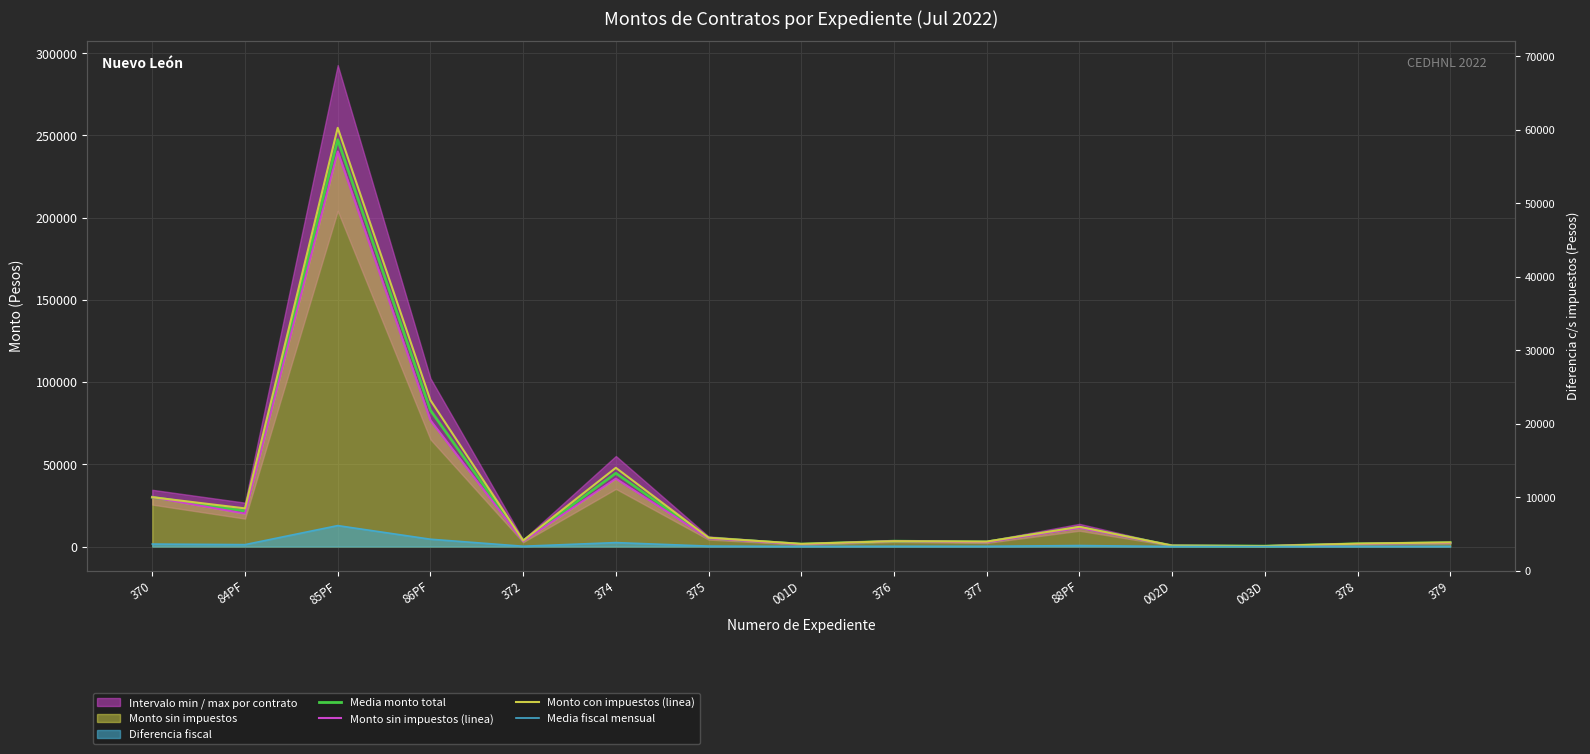

Read the Media monto total value at 86PF.

82862.1